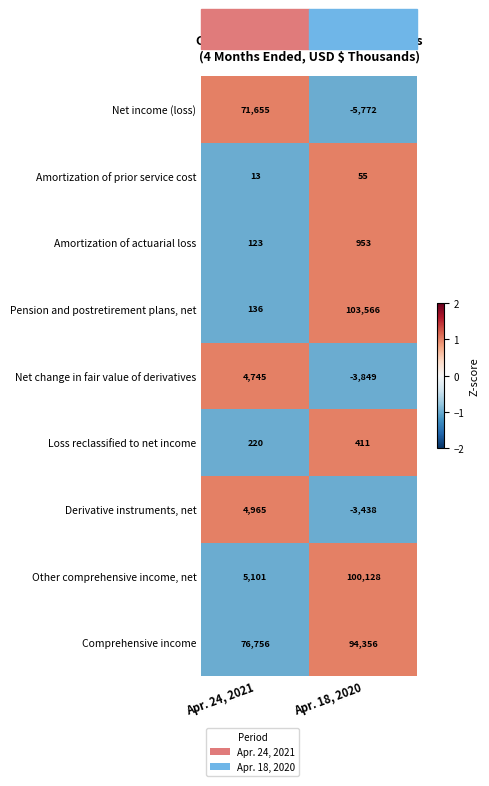

The Net income (loss) series shows 71655 at Apr. 24, 2021. True or false?

True